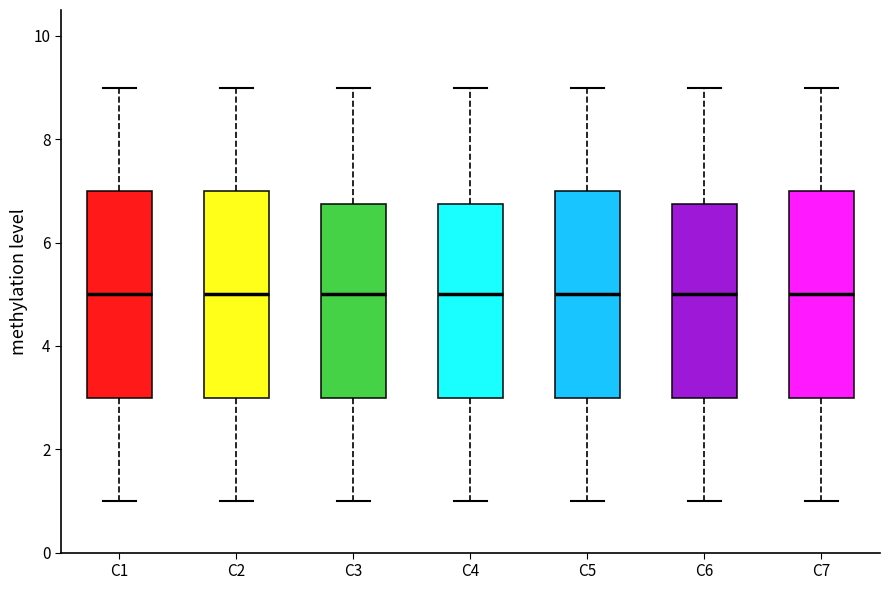

Reading left to right, read every box against the y-axis: the position of its median line, the range the box covers, and the ends of its whiskers. The values are not printed on the chart, so give them approximately, as read against the axis.

C1: median 5.0, box 3.0 to 7.0, whiskers 1.0 to 9.0
C2: median 5.0, box 3.0 to 7.0, whiskers 1.0 to 9.0
C3: median 5.0, box 3.0 to 6.8, whiskers 1.0 to 9.0
C4: median 5.0, box 3.0 to 6.8, whiskers 1.0 to 9.0
C5: median 5.0, box 3.0 to 7.0, whiskers 1.0 to 9.0
C6: median 5.0, box 3.0 to 6.8, whiskers 1.0 to 9.0
C7: median 5.0, box 3.0 to 7.0, whiskers 1.0 to 9.0